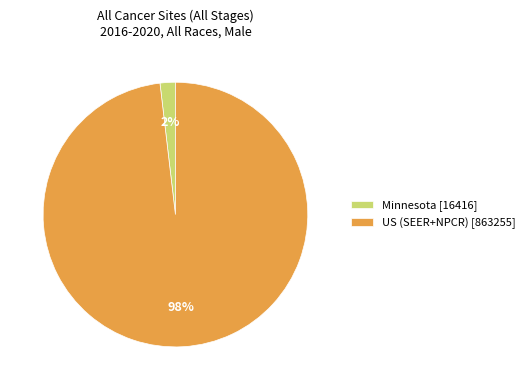

Rank the categories by value from lowest to highest.

Minnesota [16416], US (SEER+NPCR) [863255]